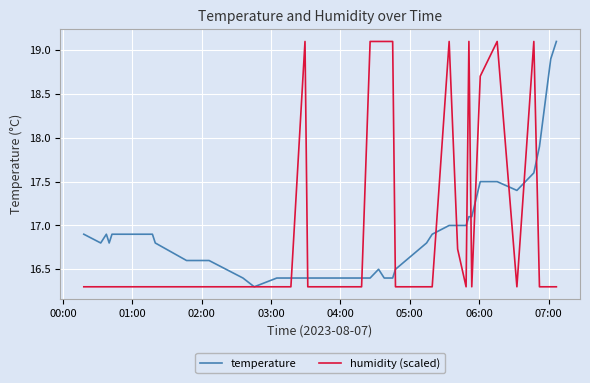

What is the highest value of the humidity (scaled) series?

19.1